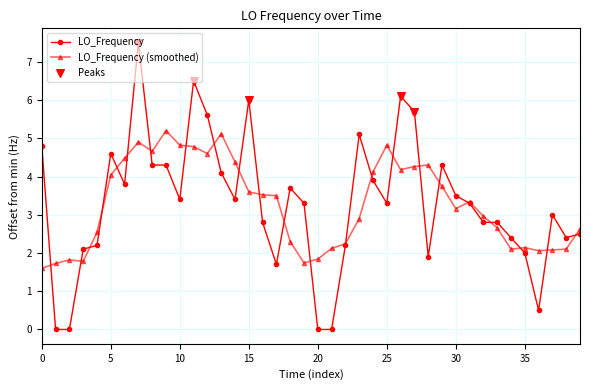

Which series has the largest range (max minus min)?

LO_Frequency